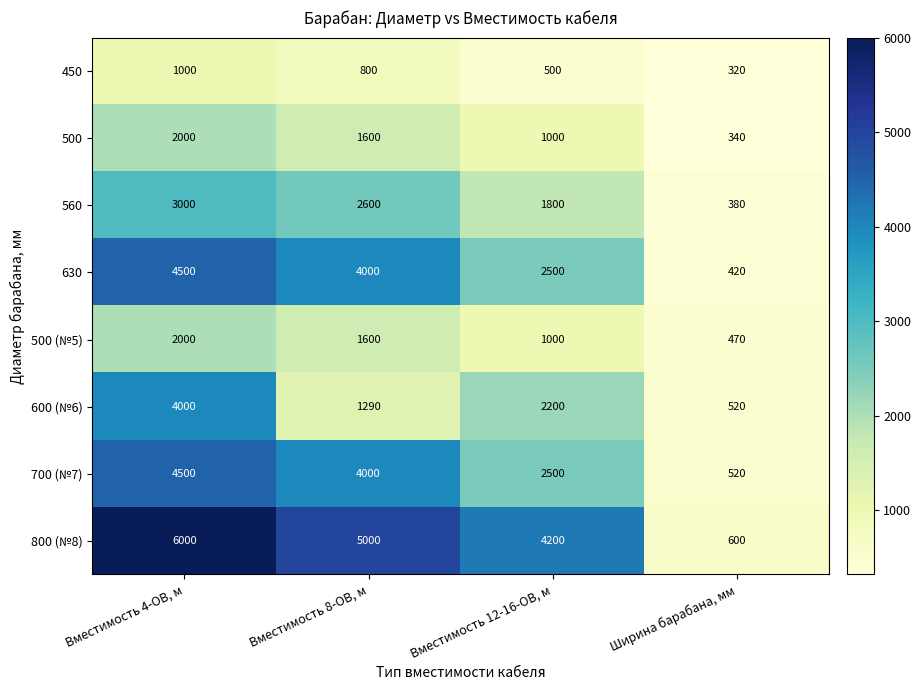

At which category does the chart reach its peak across all series?

Вместимость 4-ОВ, м